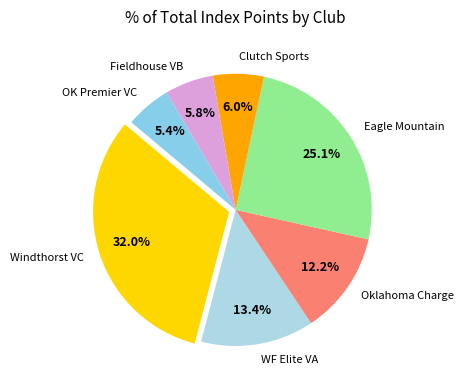

Which has a higher value, Eagle Mountain or Clutch Sports?

Eagle Mountain